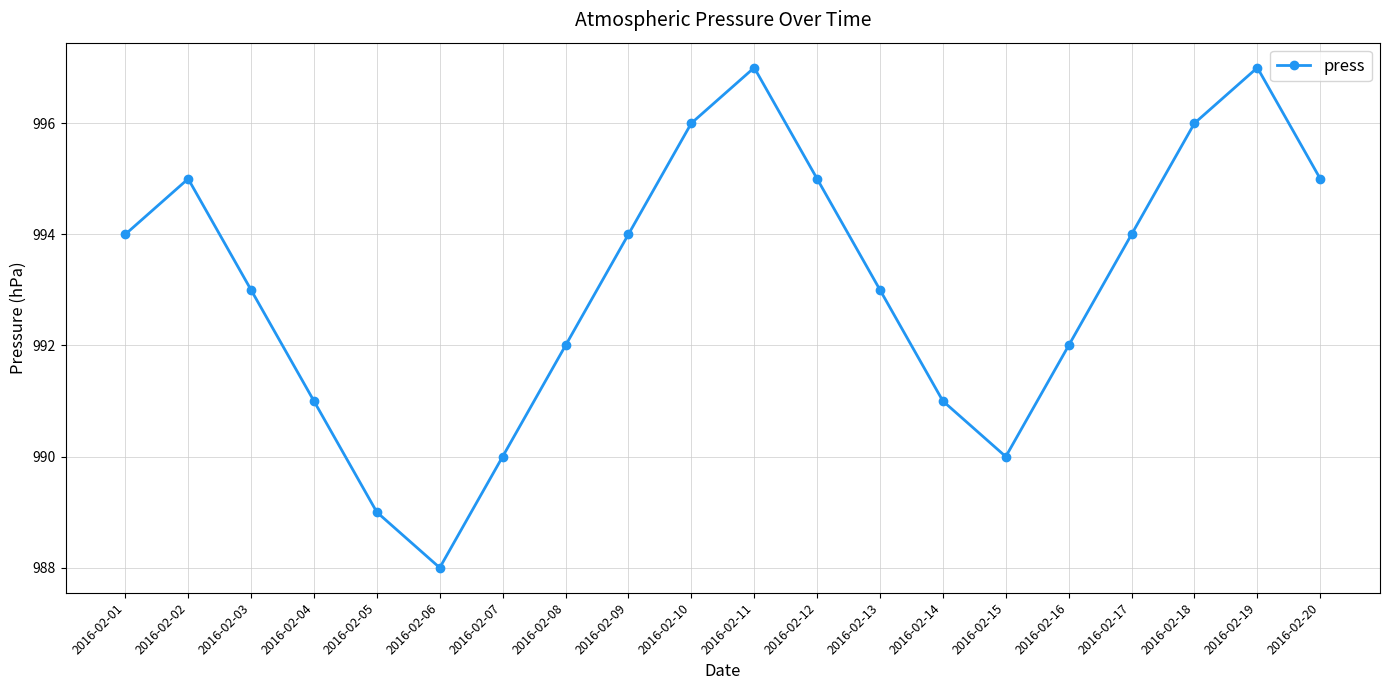

How many points are higher than both their immediate neighbors (excluding endpoints)?

3